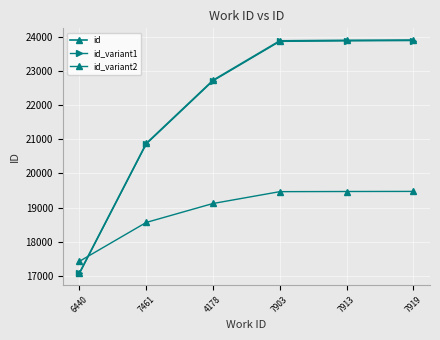

Read the id_variant2 value at 7913.

19471.7